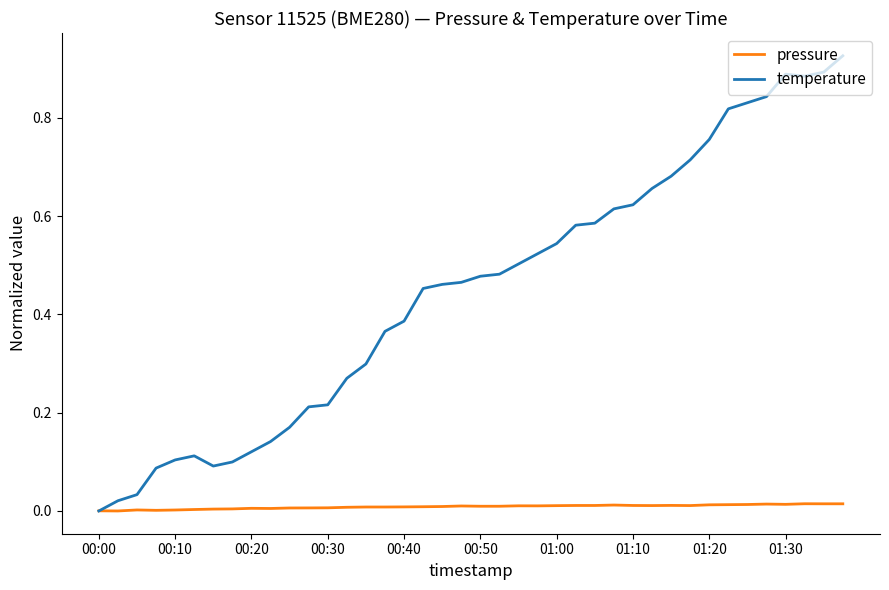

Which series has the largest range (max minus min)?

temperature